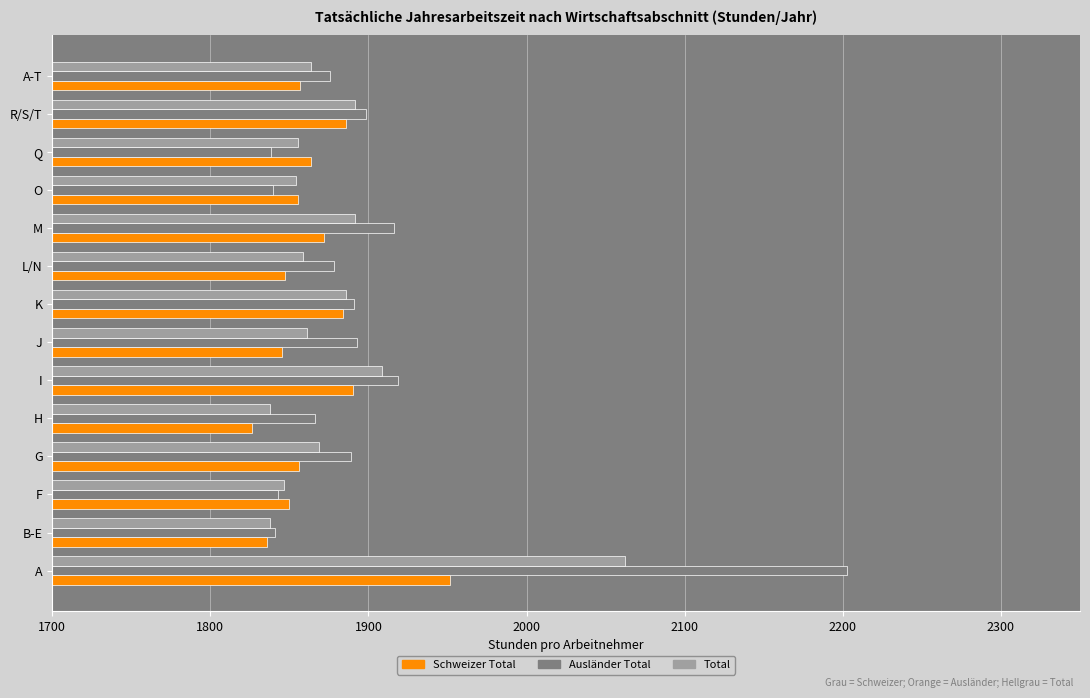

What is the approximate value of Schweizer Total at A-T?

1856.5